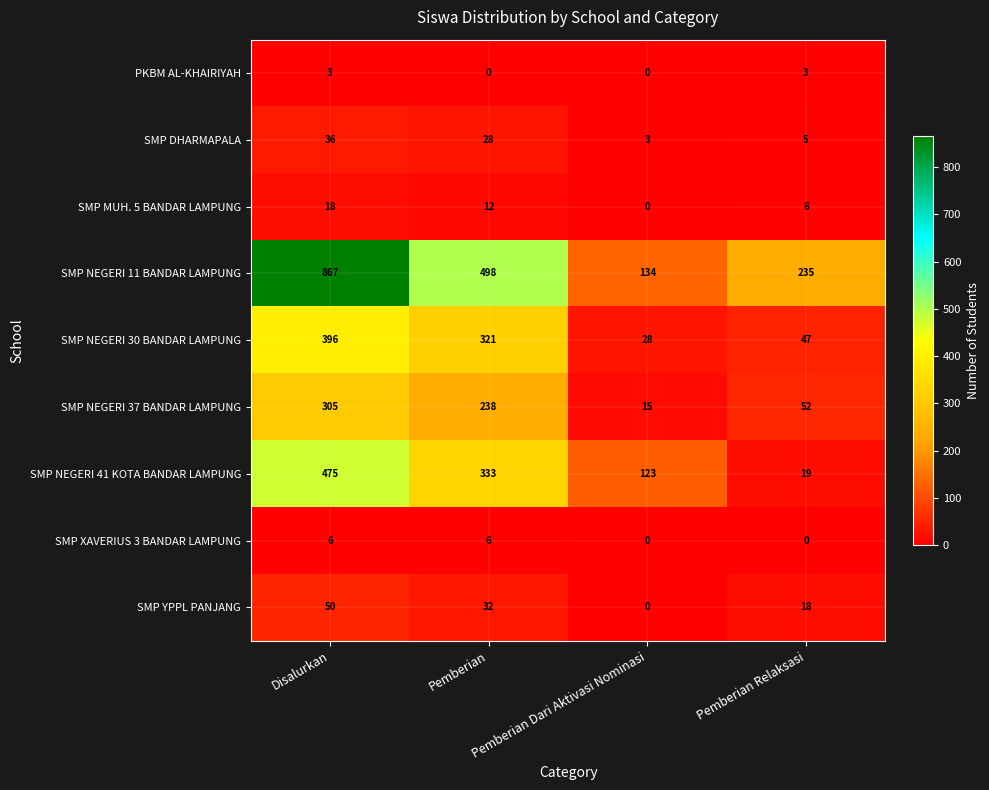

Count the SMP NEGERI 37 BANDAR LAMPUNG values in the range 52 to 305.

3